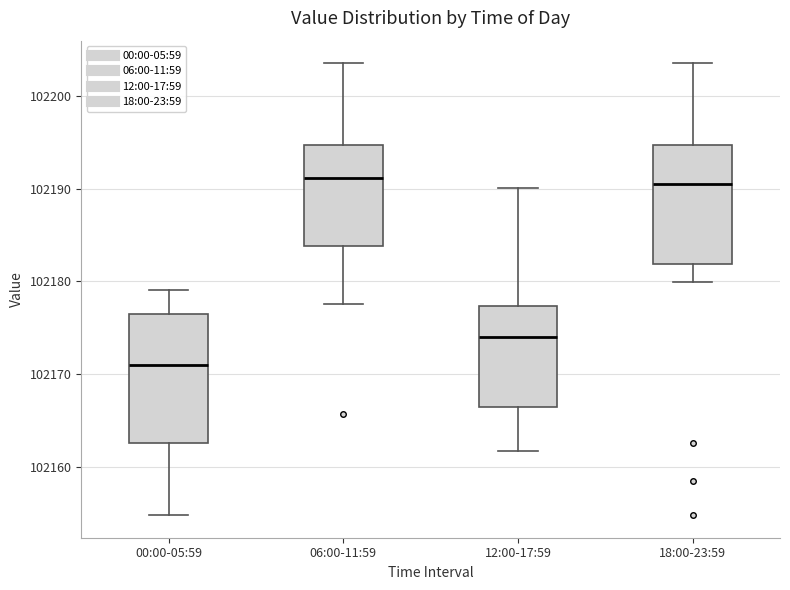

Which box's median line is the lowest?

00:00-05:59